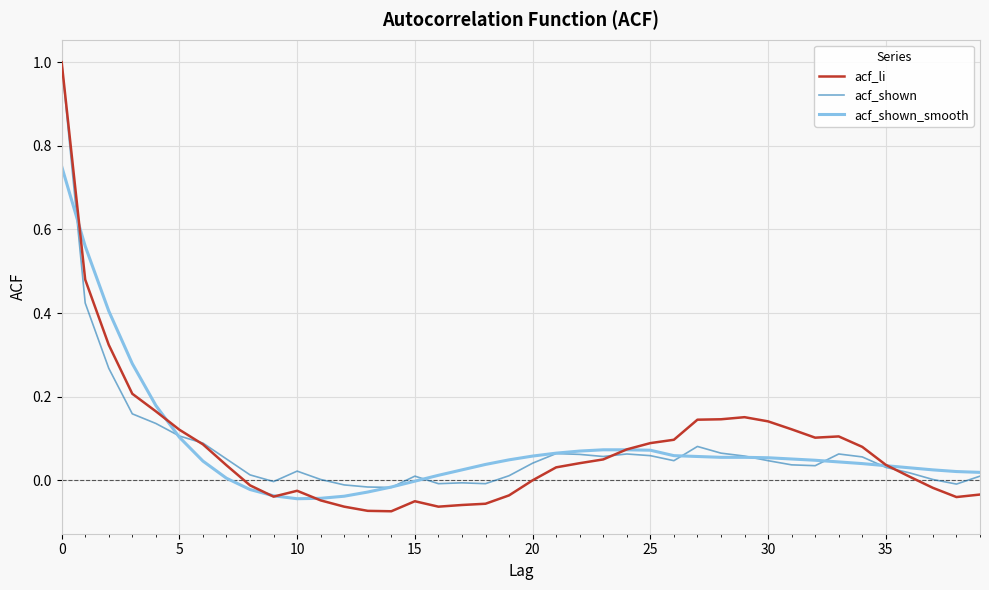

What is the greatest value displayed?

1.0